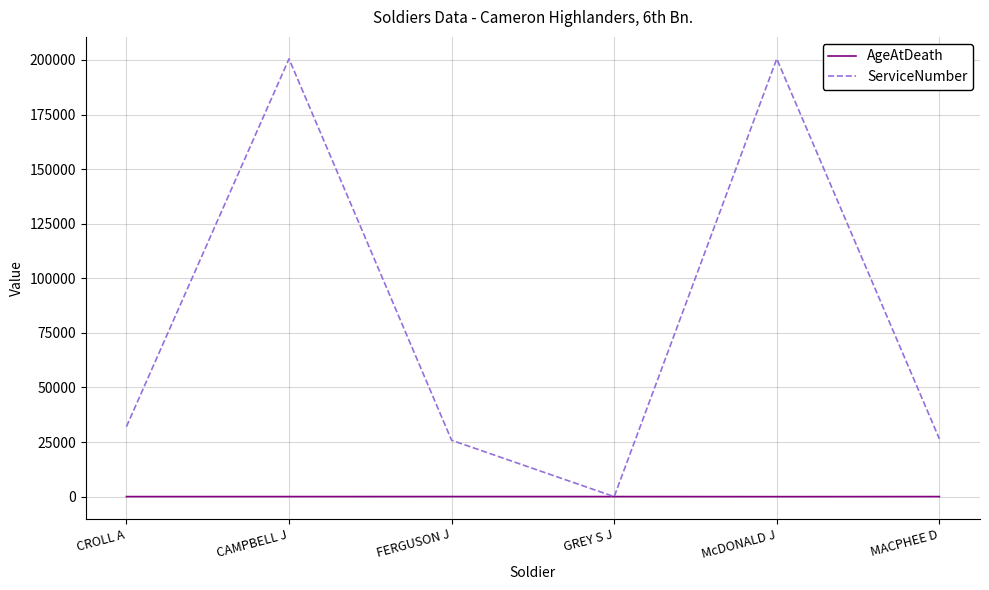

Which series has the largest range (max minus min)?

ServiceNumber